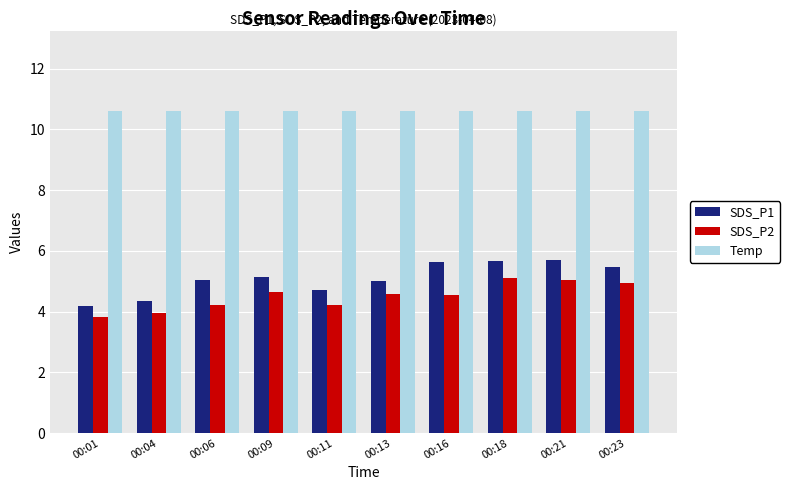

List the series in order of their peak value, highest first.

Temp, SDS_P1, SDS_P2